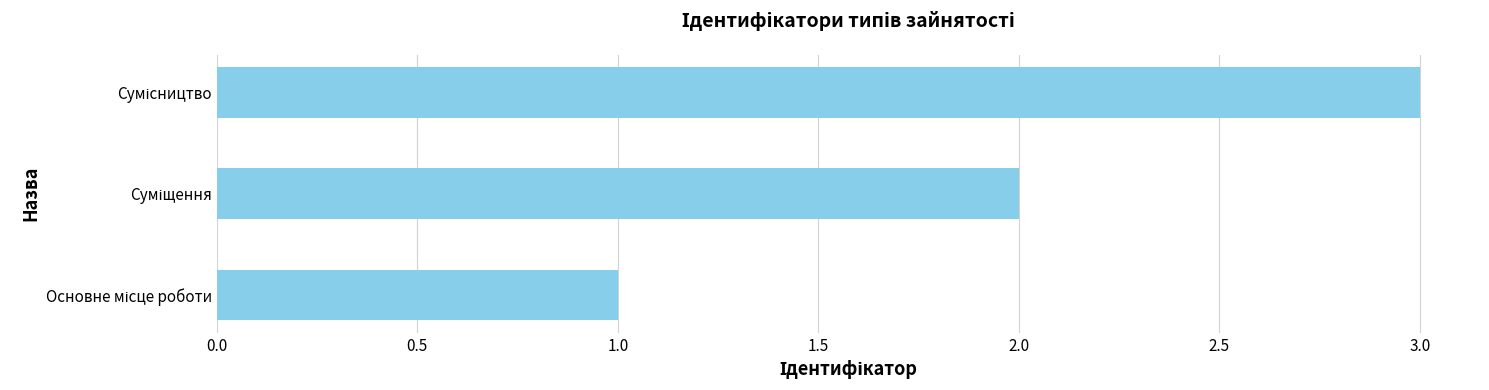

What is the greatest value displayed?

3